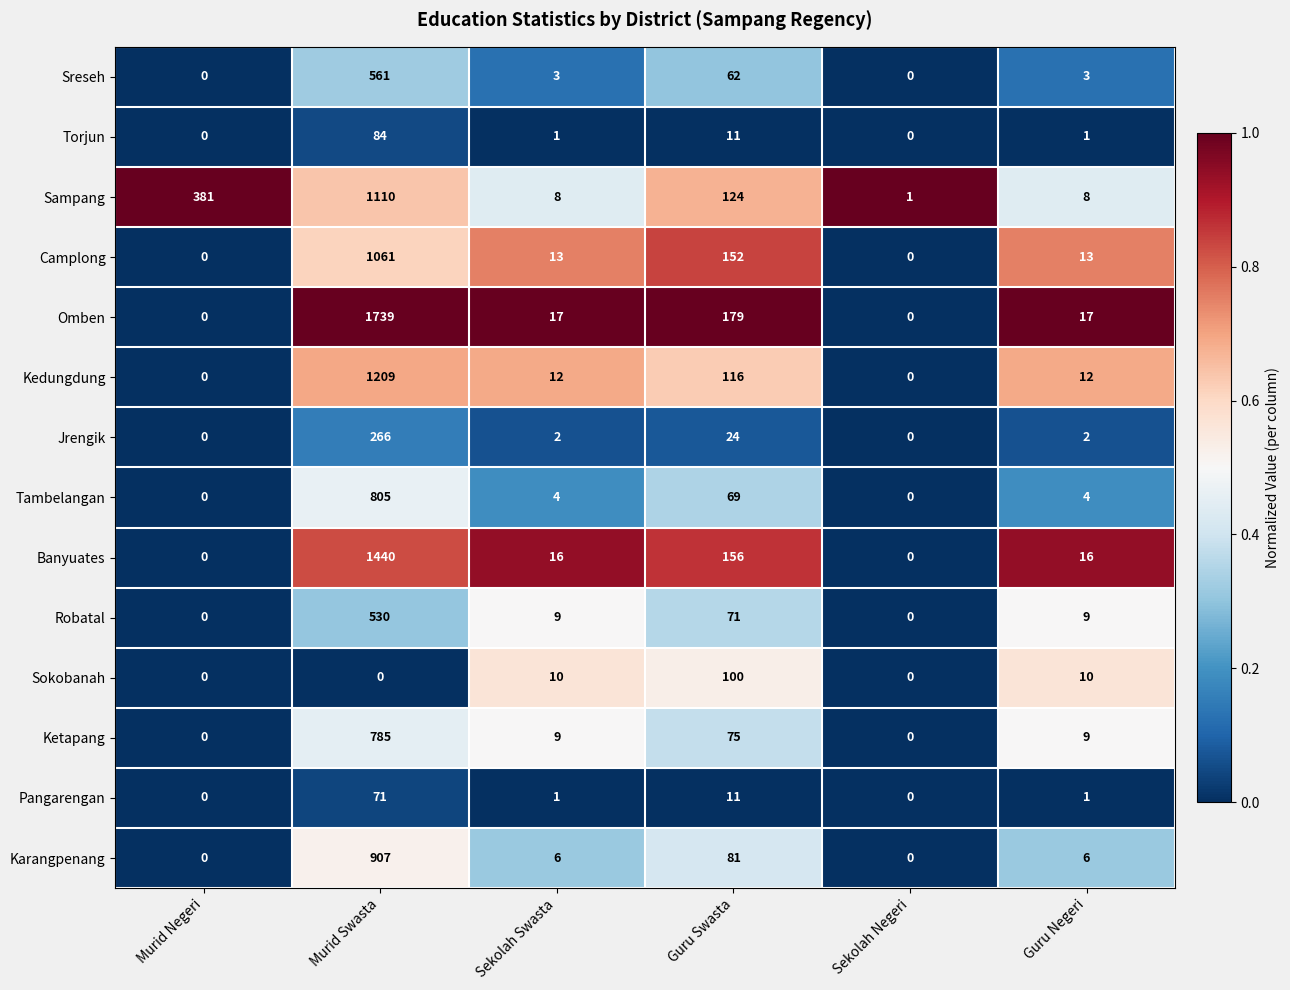

Which series has the largest total across all categories?

Omben